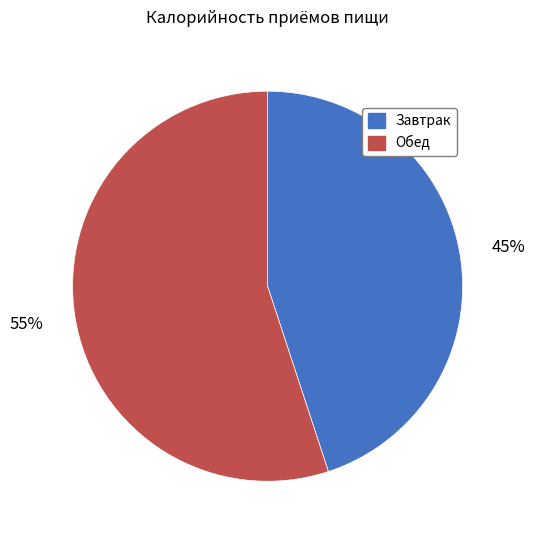

What is the ratio of the value at Завтрак to the value at Обед?

0.8